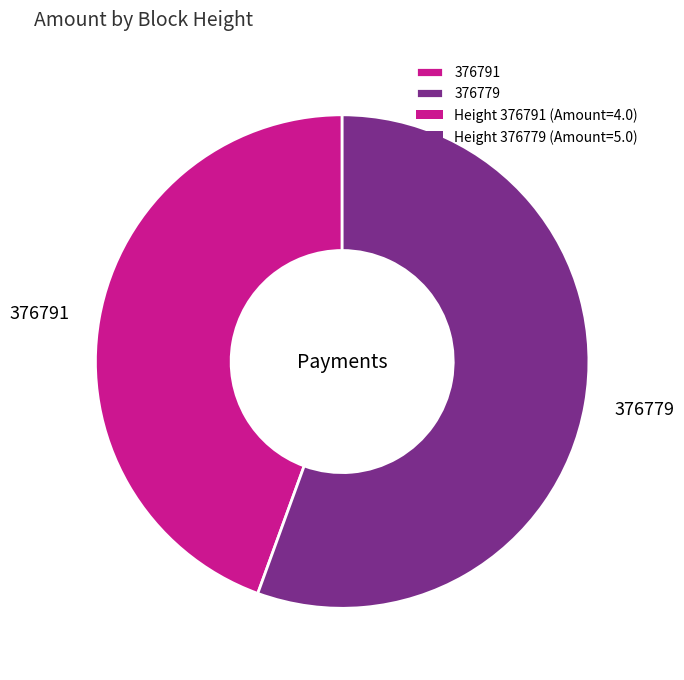

Is it true that 376791 is 51% of the pie?

False